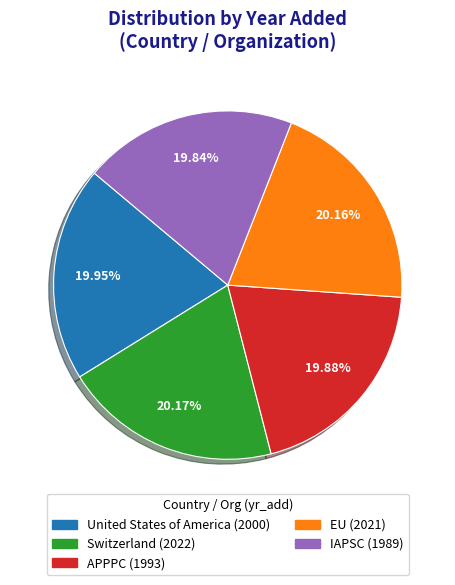

Is it true that United States of America is 20% of the pie?

True